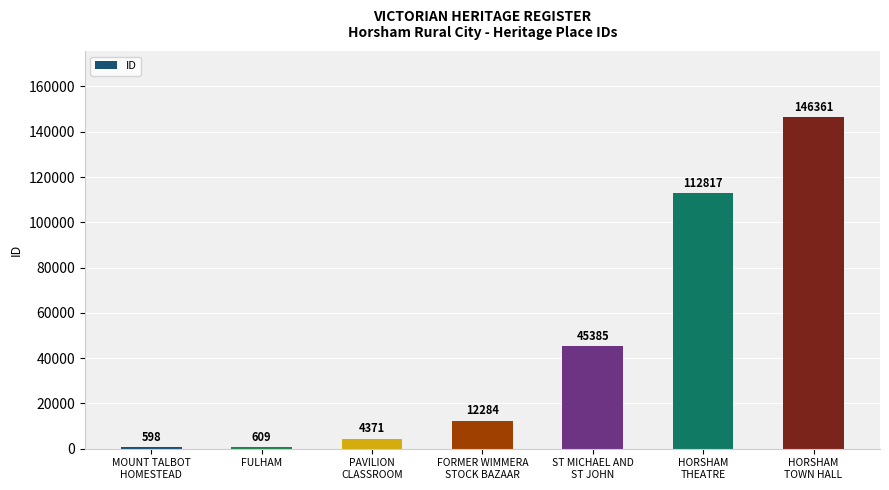

At which category does the chart reach its minimum across all series?

MOUNT TALBOT
HOMESTEAD